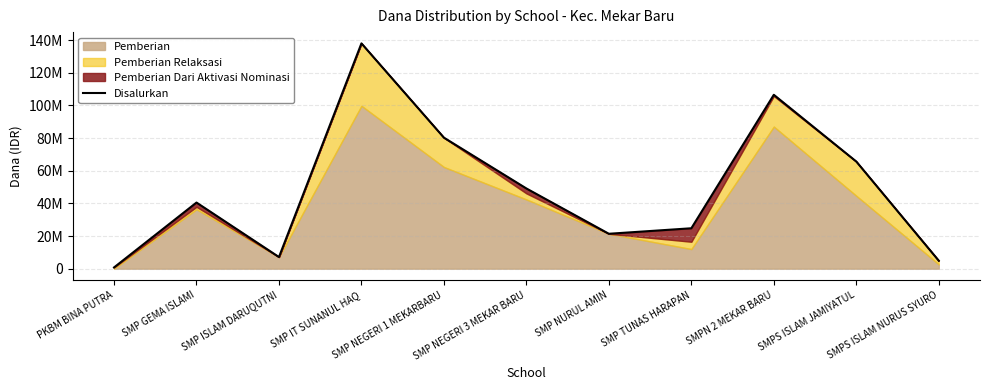

How many points are higher than both their immediate neighbors (excluding endpoints)?

3